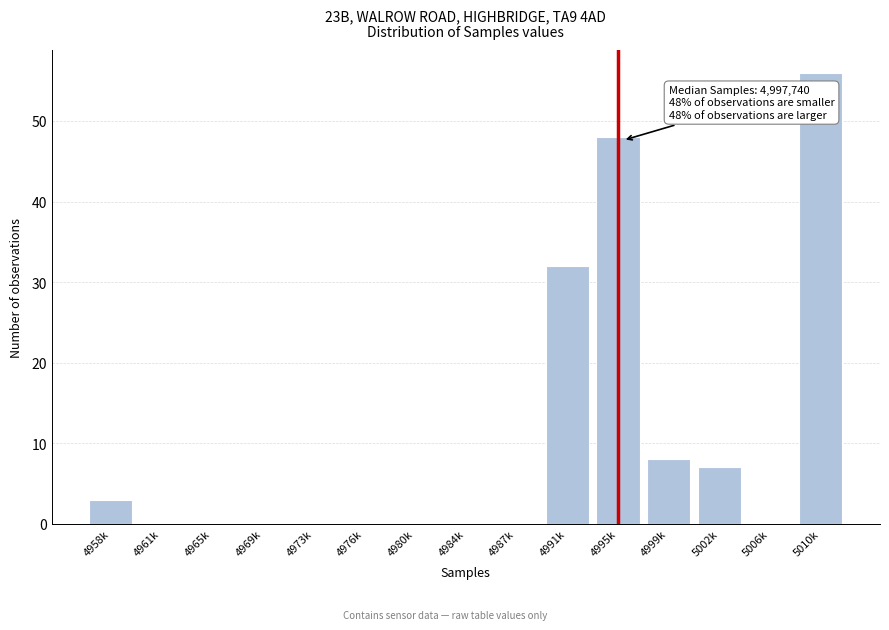

Reading right to left, transcribe all the data shown in this chart.

5010k=56	5006k=0	5002k=7	4999k=8	4995k=48	4991k=32	4987k=0	4984k=0	4980k=0	4976k=0	4973k=0	4969k=0	4965k=0	4961k=0	4958k=3